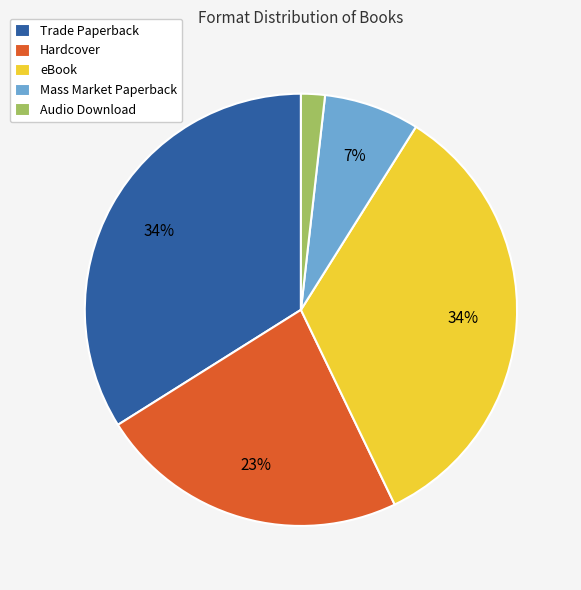

Do Mass Market Paperback and Audio Download together represent more than half of the pie?

No